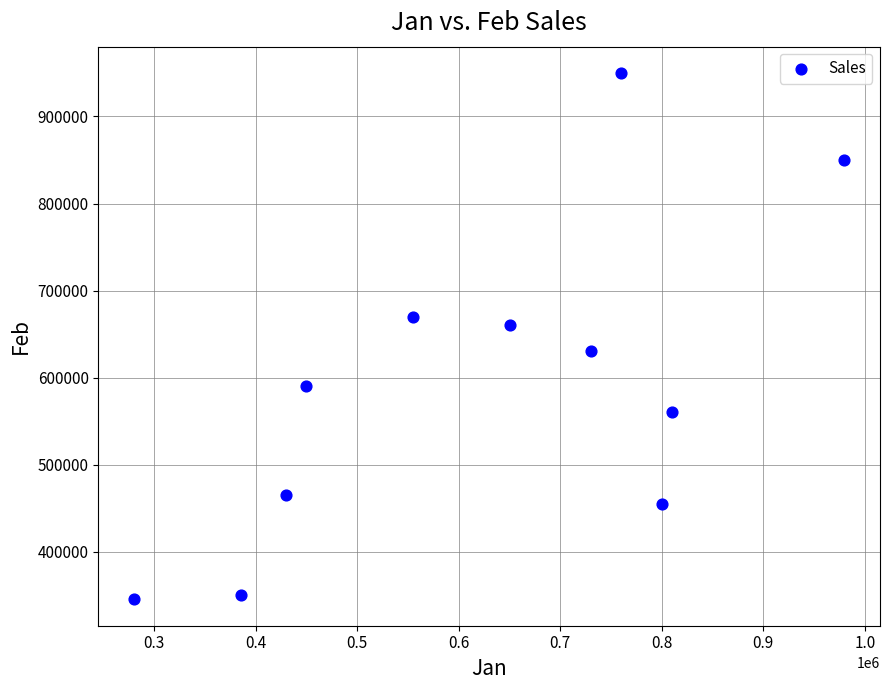

What is the range of X values (max minus min)?

700000